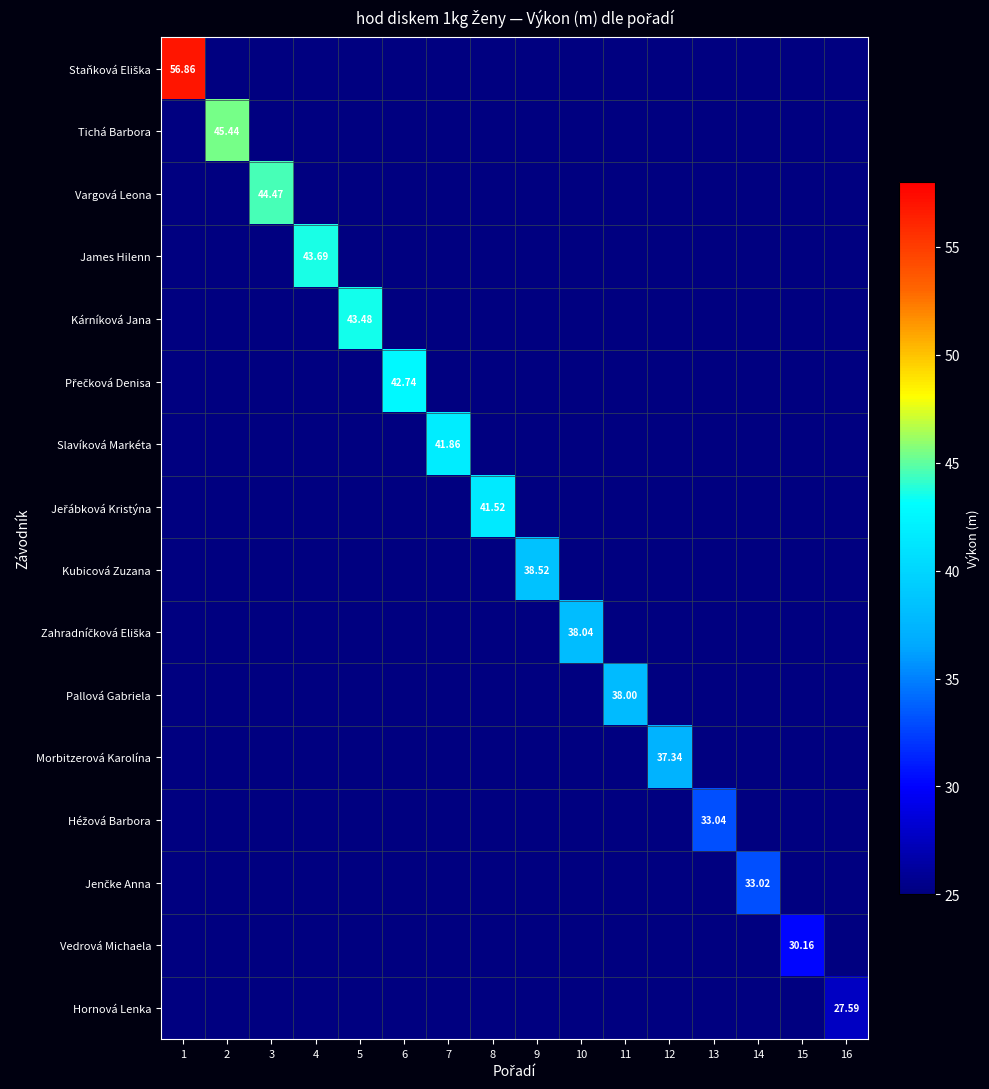

Count the number of categories in the chart.

16